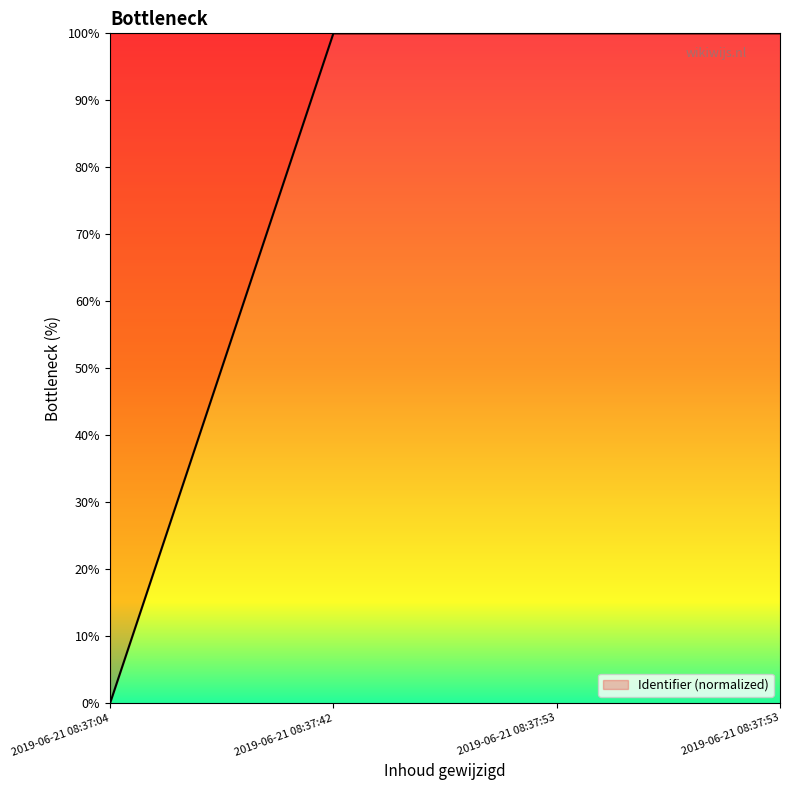

Is this an area chart (filled region under the line)?

Yes